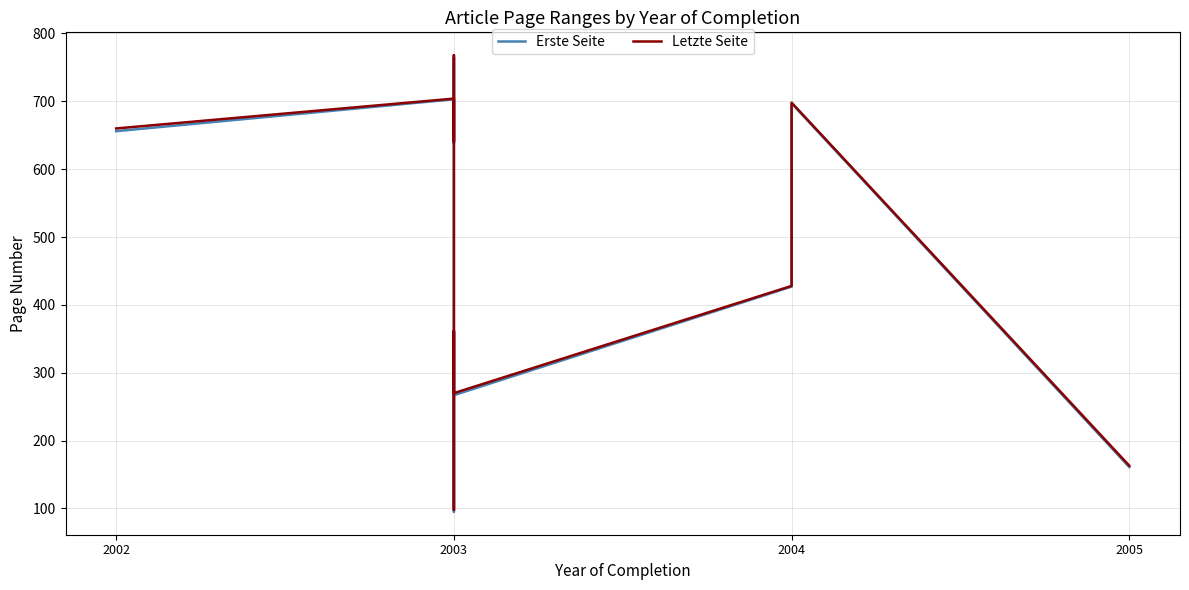

Which series changed the most between 2002 and 2004?

Erste Seite